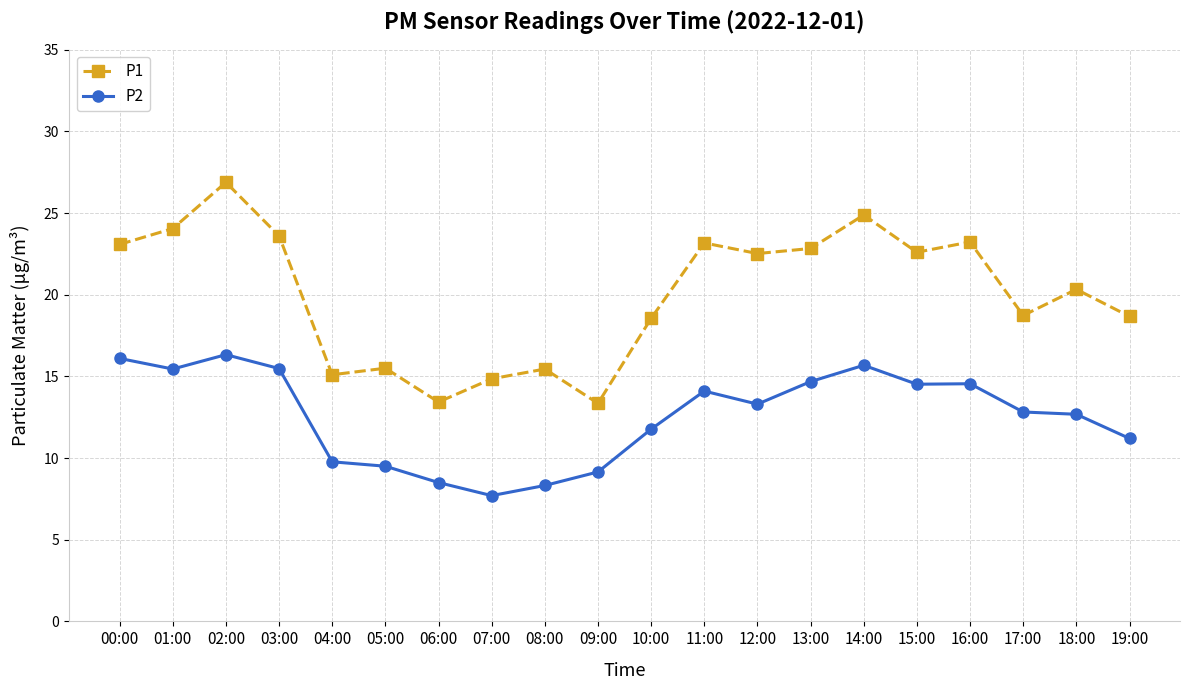

Does the chart display data point markers on the line(s)?

Yes